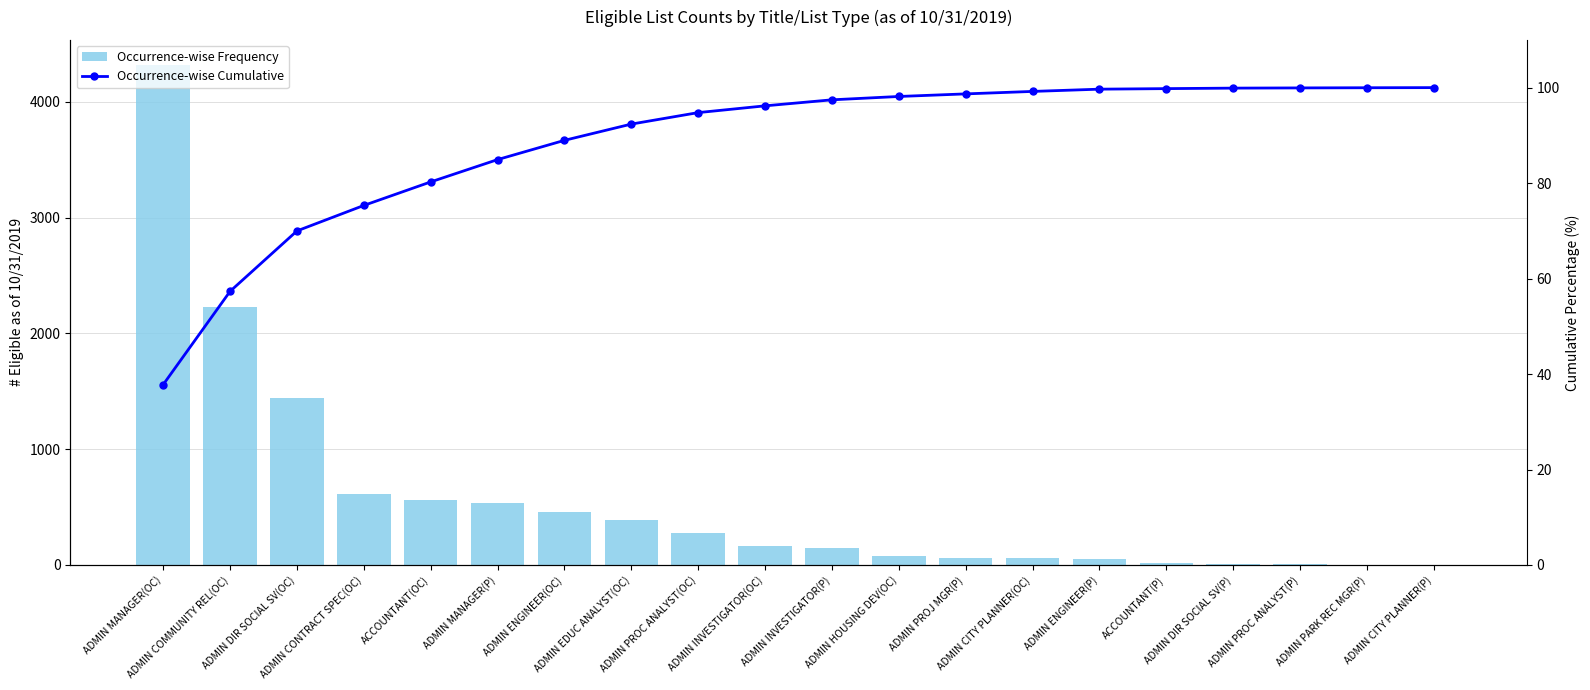

What is the value of the # Eligible as of 10/31/2019 bar at the 10th from the left?

162.0